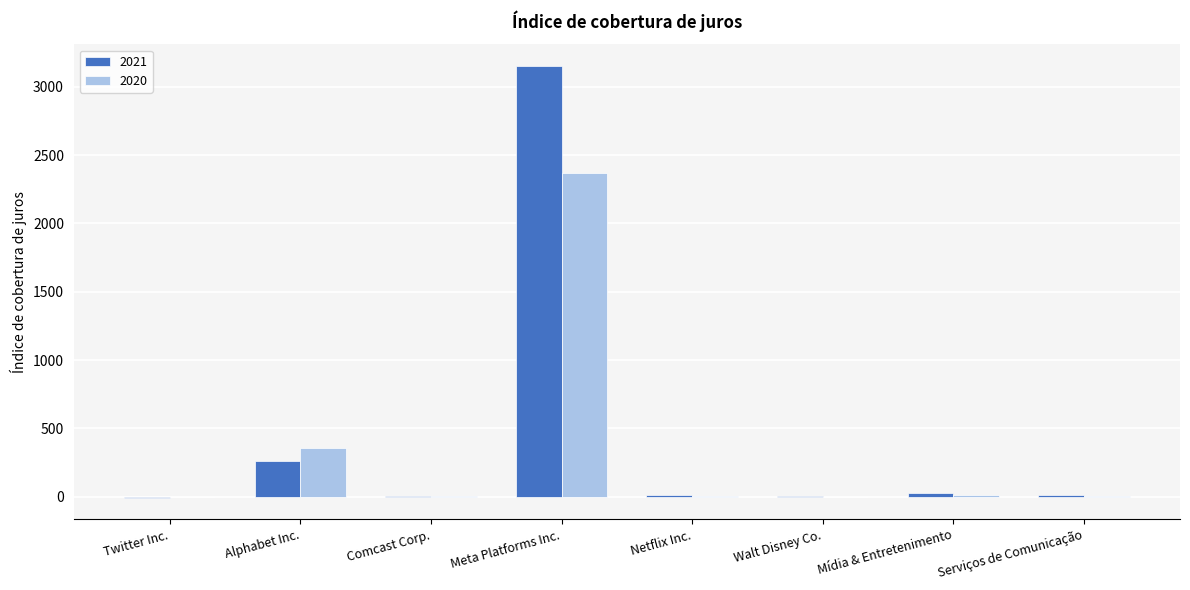

Count the number of categories in the chart.

8